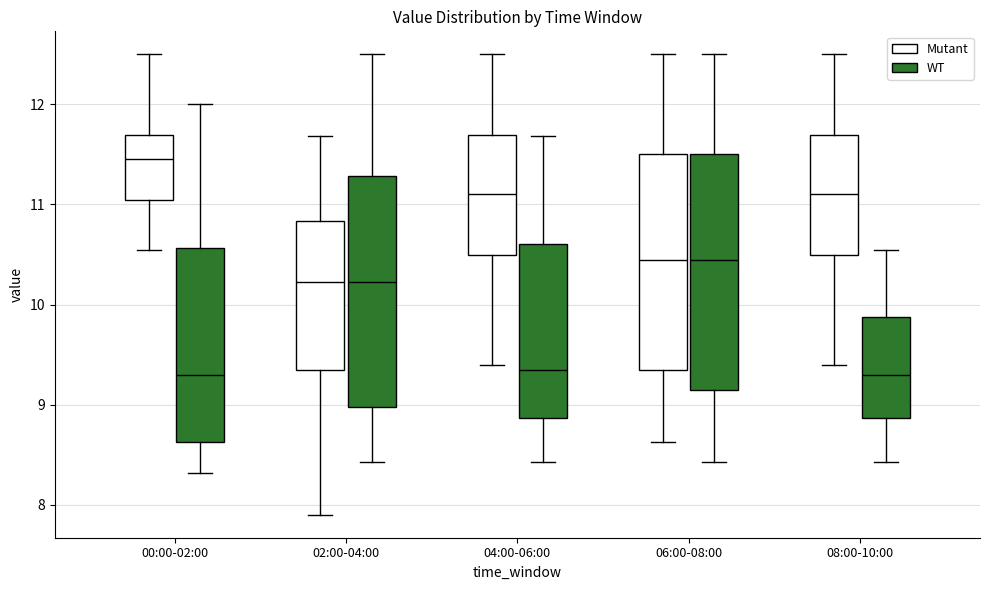

Reading left to right, read every box against the y-axis: the position of its median line, the range the box covers, and the ends of its whiskers. The values are not printed on the chart, so give them approximately, as read against the axis.

00:00-02:00 (Mutant): median 11.5, box 11.0 to 11.7, whiskers 10.6 to 12.5
00:00-02:00 (WT): median 9.3, box 8.6 to 10.6, whiskers 8.3 to 12.0
02:00-04:00 (Mutant): median 10.2, box 9.4 to 10.8, whiskers 7.9 to 11.7
02:00-04:00 (WT): median 10.2, box 9.0 to 11.3, whiskers 8.4 to 12.5
04:00-06:00 (Mutant): median 11.1, box 10.5 to 11.7, whiskers 9.4 to 12.5
04:00-06:00 (WT): median 9.4, box 8.9 to 10.6, whiskers 8.4 to 11.7
06:00-08:00 (Mutant): median 10.5, box 9.4 to 11.5, whiskers 8.6 to 12.5
06:00-08:00 (WT): median 10.5, box 9.2 to 11.5, whiskers 8.4 to 12.5
08:00-10:00 (Mutant): median 11.1, box 10.5 to 11.7, whiskers 9.4 to 12.5
08:00-10:00 (WT): median 9.3, box 8.9 to 9.9, whiskers 8.4 to 10.6